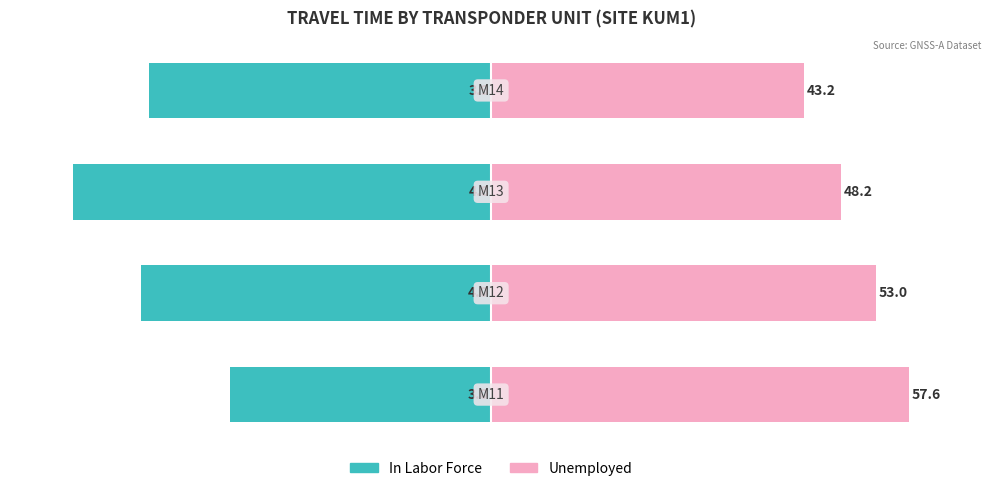

Rank the categories by Unemployed value from lowest to highest.

3, 2, 1, 0